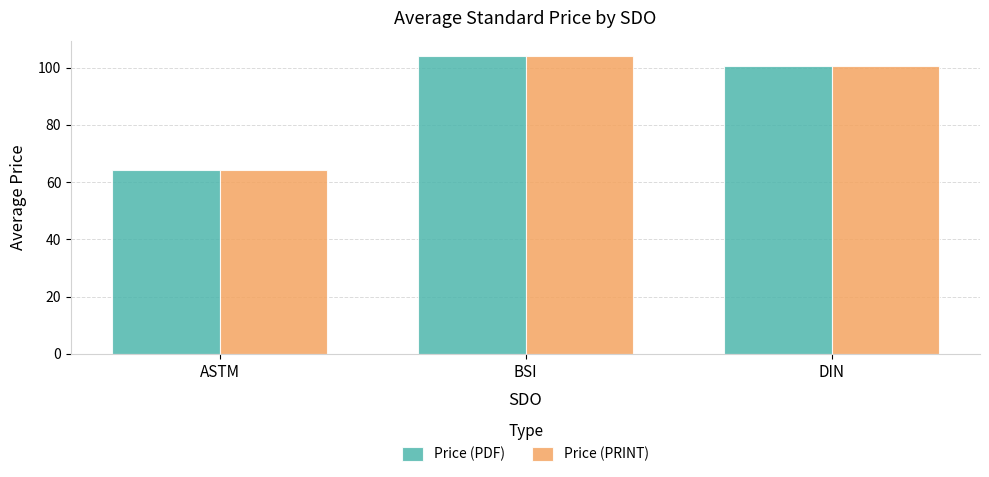

The Price (PRINT) series shows 100.6 at DIN. True or false?

True